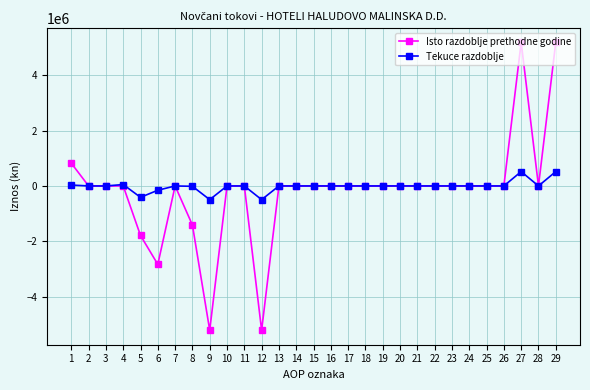

Does the chart have visible grid lines?

Yes